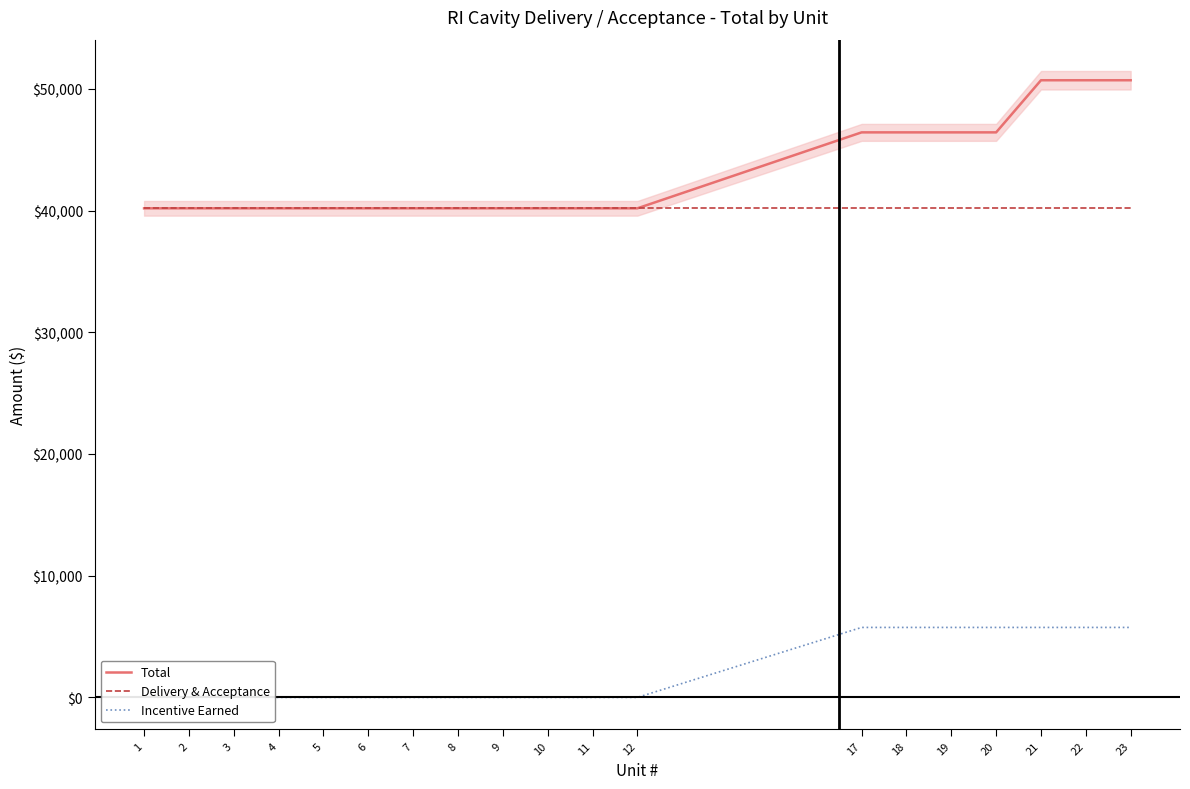

True or false: Total has more than 1 points higher than both neighbors.

False